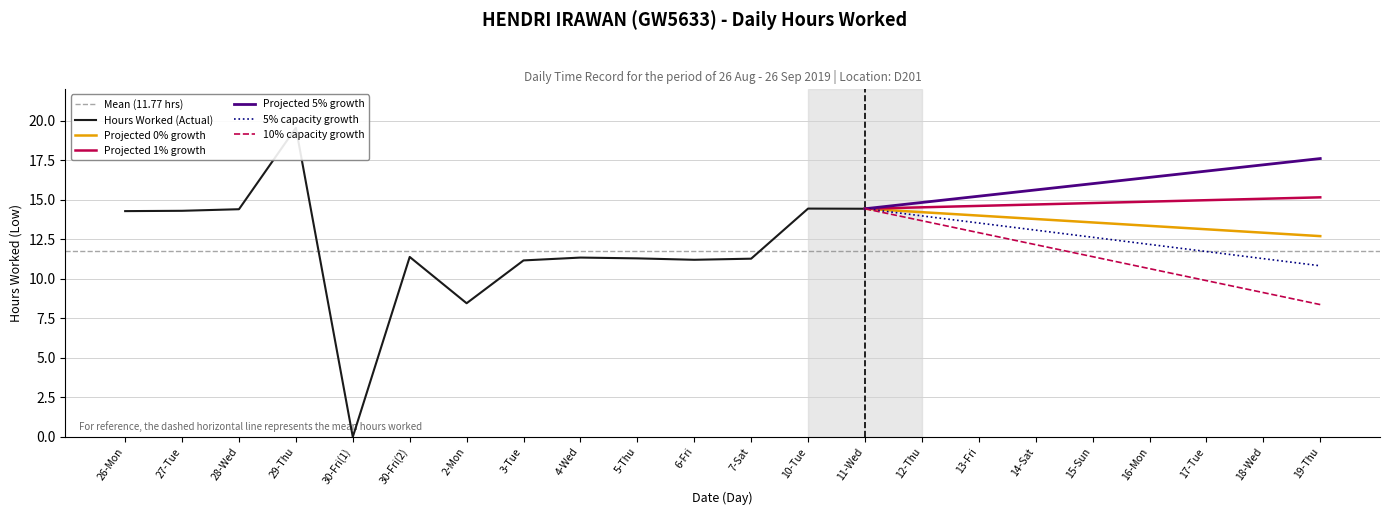

Between 16-Mon and 2-Mon, which is larger?

16-Mon